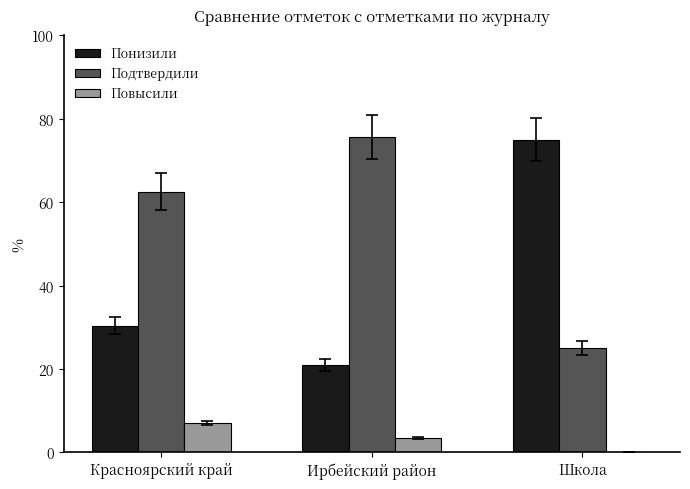

Reading left to right, what are all the values shown in this chart?

Понизили: 30.4	20.9	75.0
Подтвердили: 62.5	75.6	25.0
Повысили: 7.0	3.5	0.0